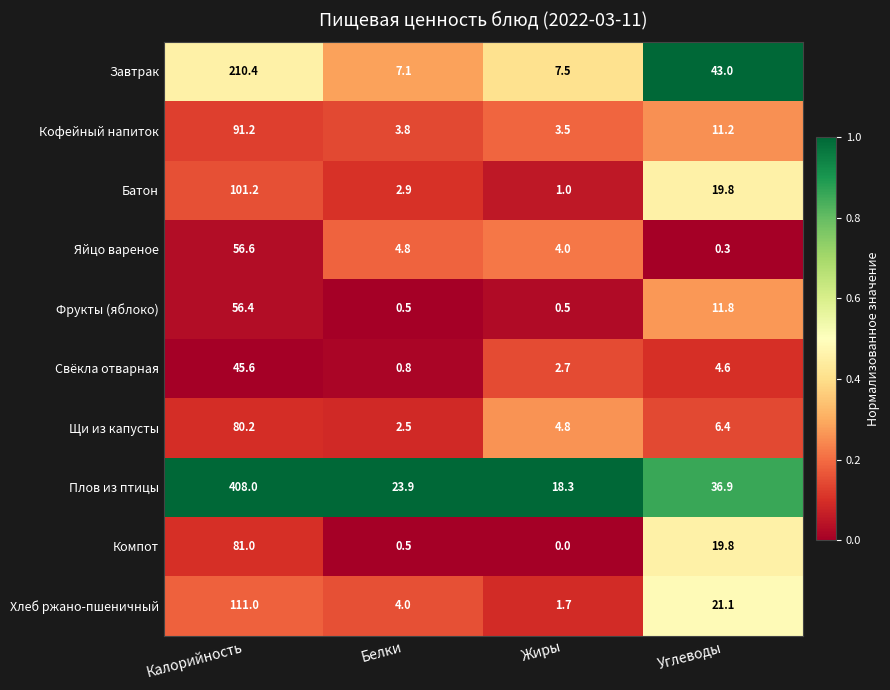

At which label is Батон closest to 51?

Углеводы